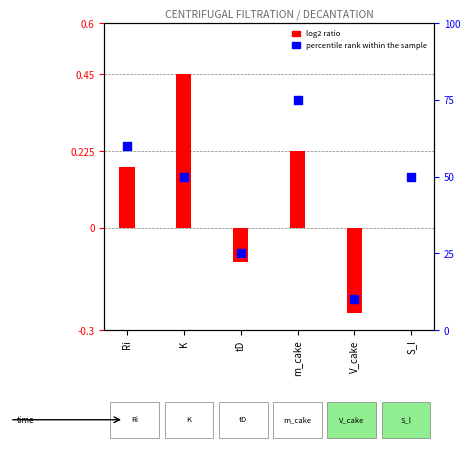

What is the ratio of the value at K to the value at V_cake?

5.0